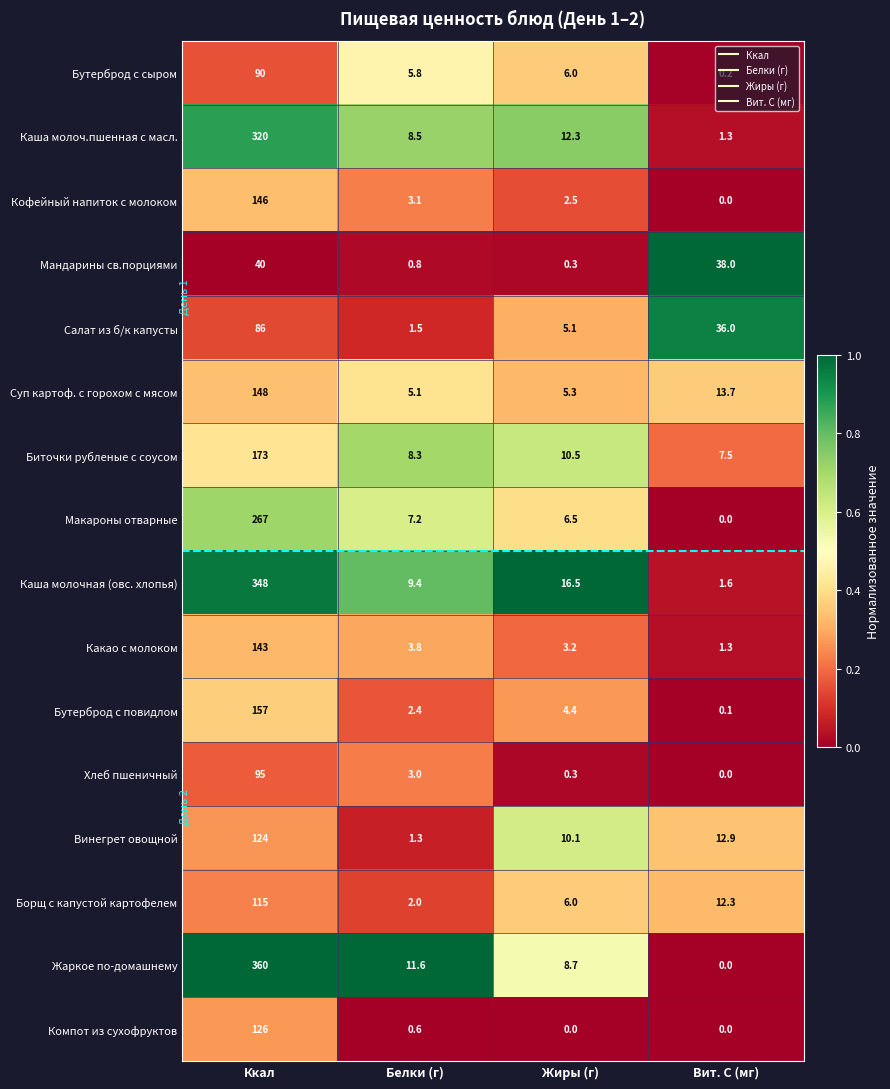

At which label does Биточки рубленые с соусом first exceed 10?

Ккал